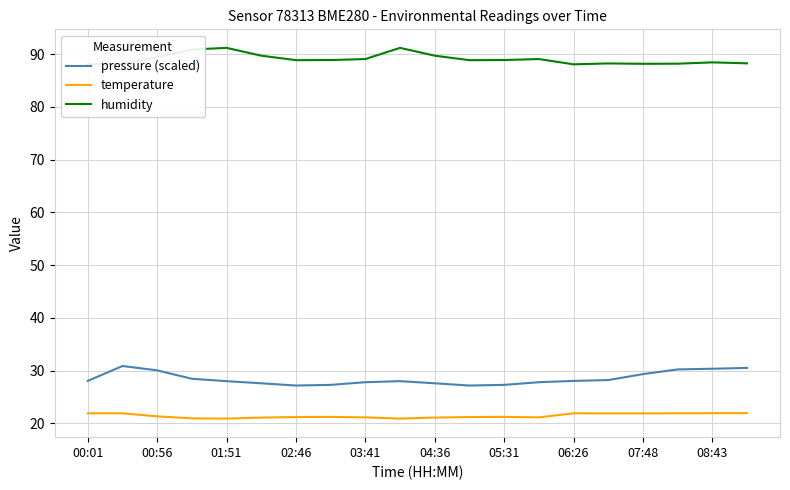

What is the difference between the second highest and second lowest values in the temperature series?

1.0